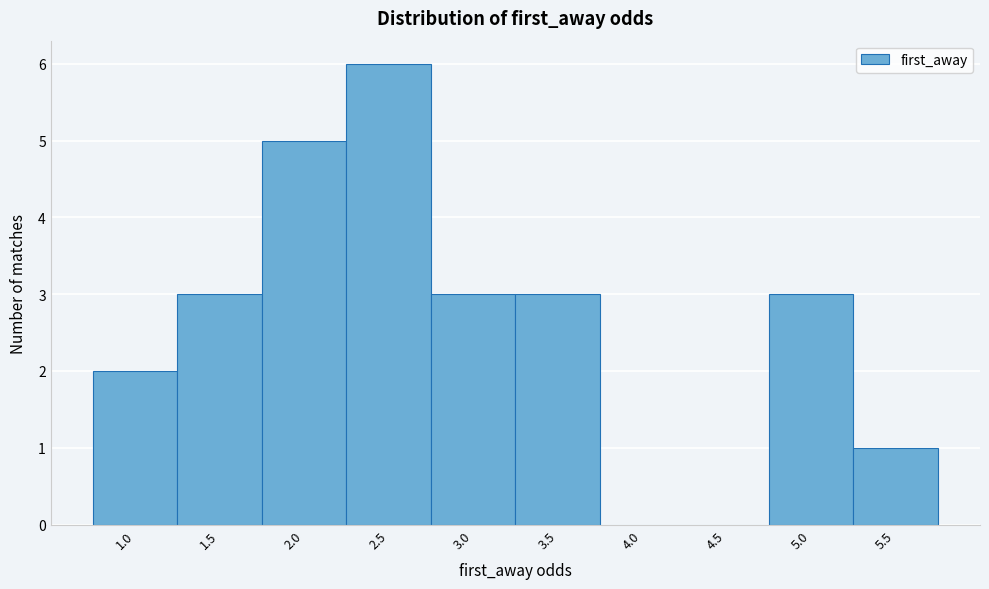

Reading left to right, extract all data points from this chart.

1.0=2	1.5=3	2.0=5	2.5=6	3.0=3	3.5=3	4.0=0	4.5=0	5.0=3	5.5=1